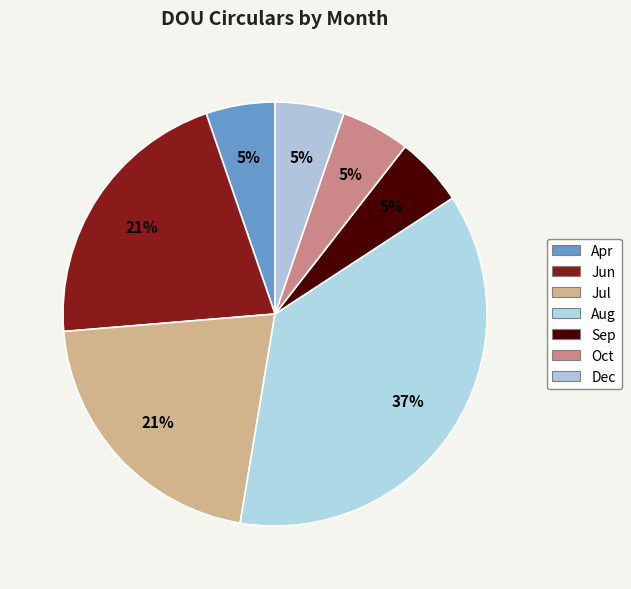

What is the ratio of the value at Jun to the value at Jul?

1.0